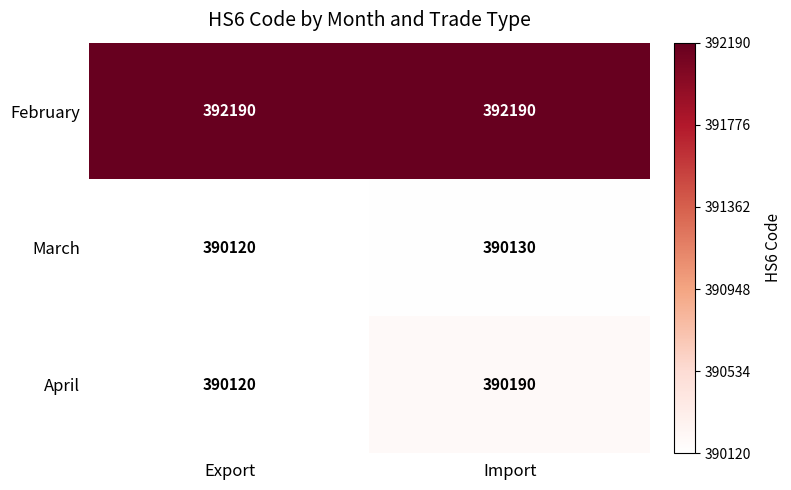

What is the maximum value for April?

390190